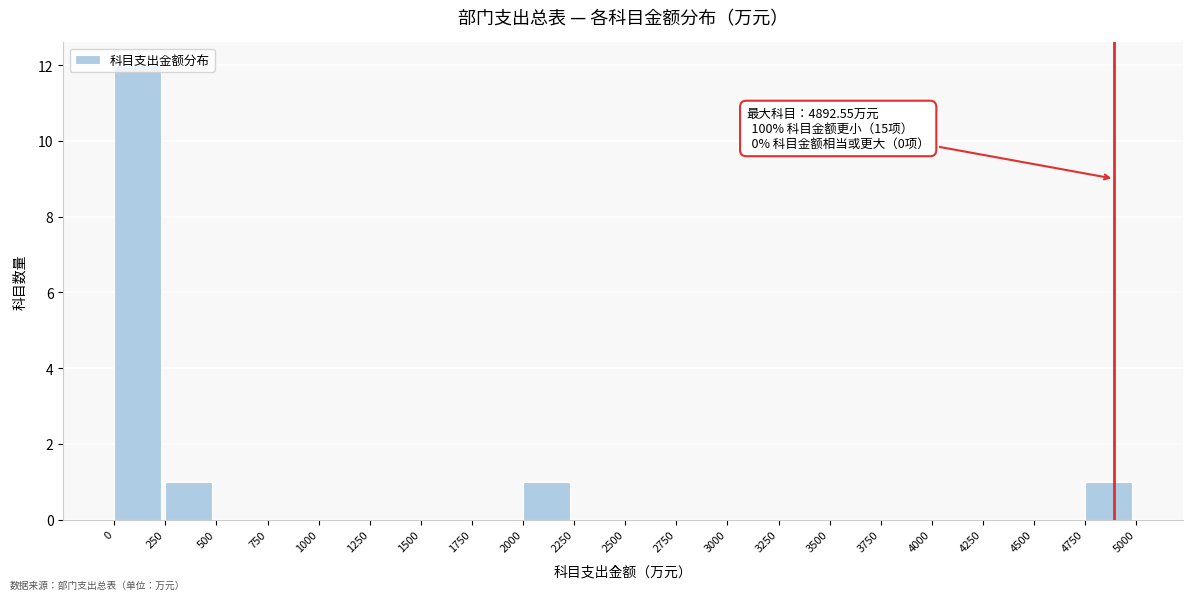

Which range on the x-axis has the tallest bar?

0 to 250